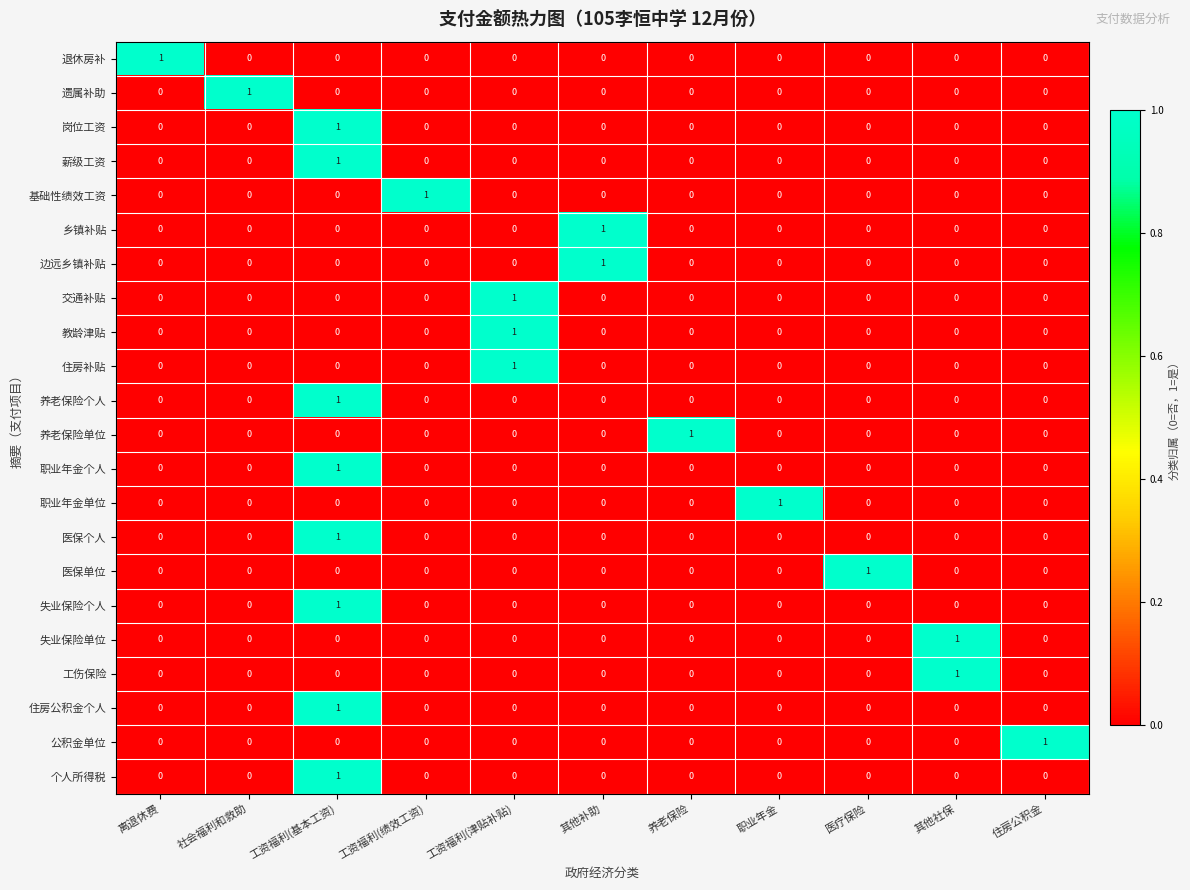

At which category is the sum across all series the highest?

工资福利(基本工资)